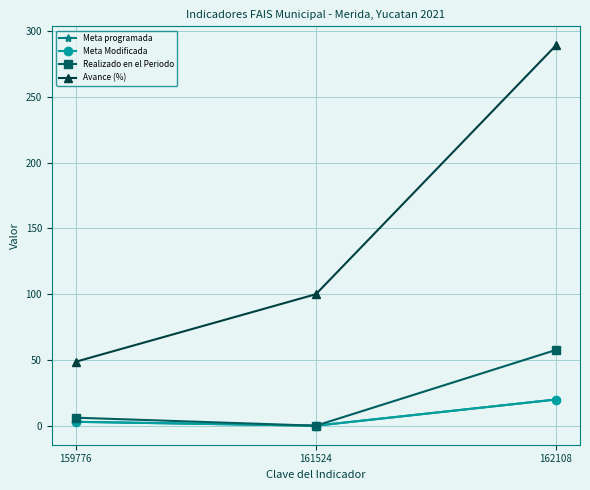

Does the chart have visible grid lines?

Yes